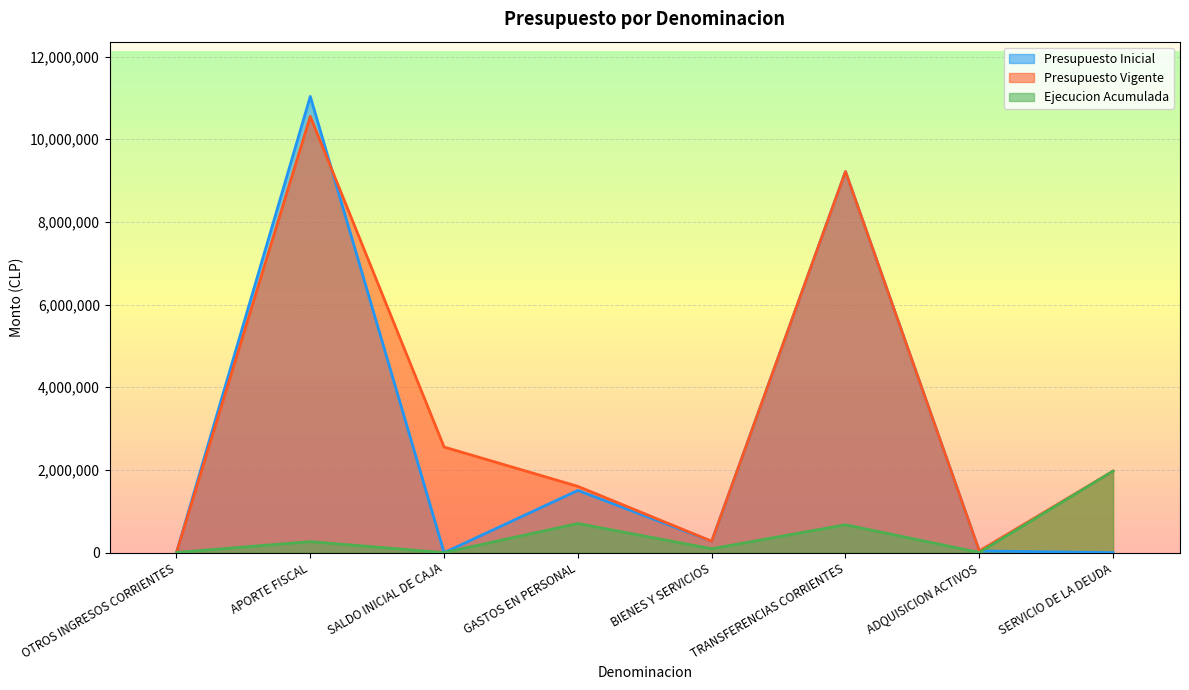

How many categories are shown in the chart?

8